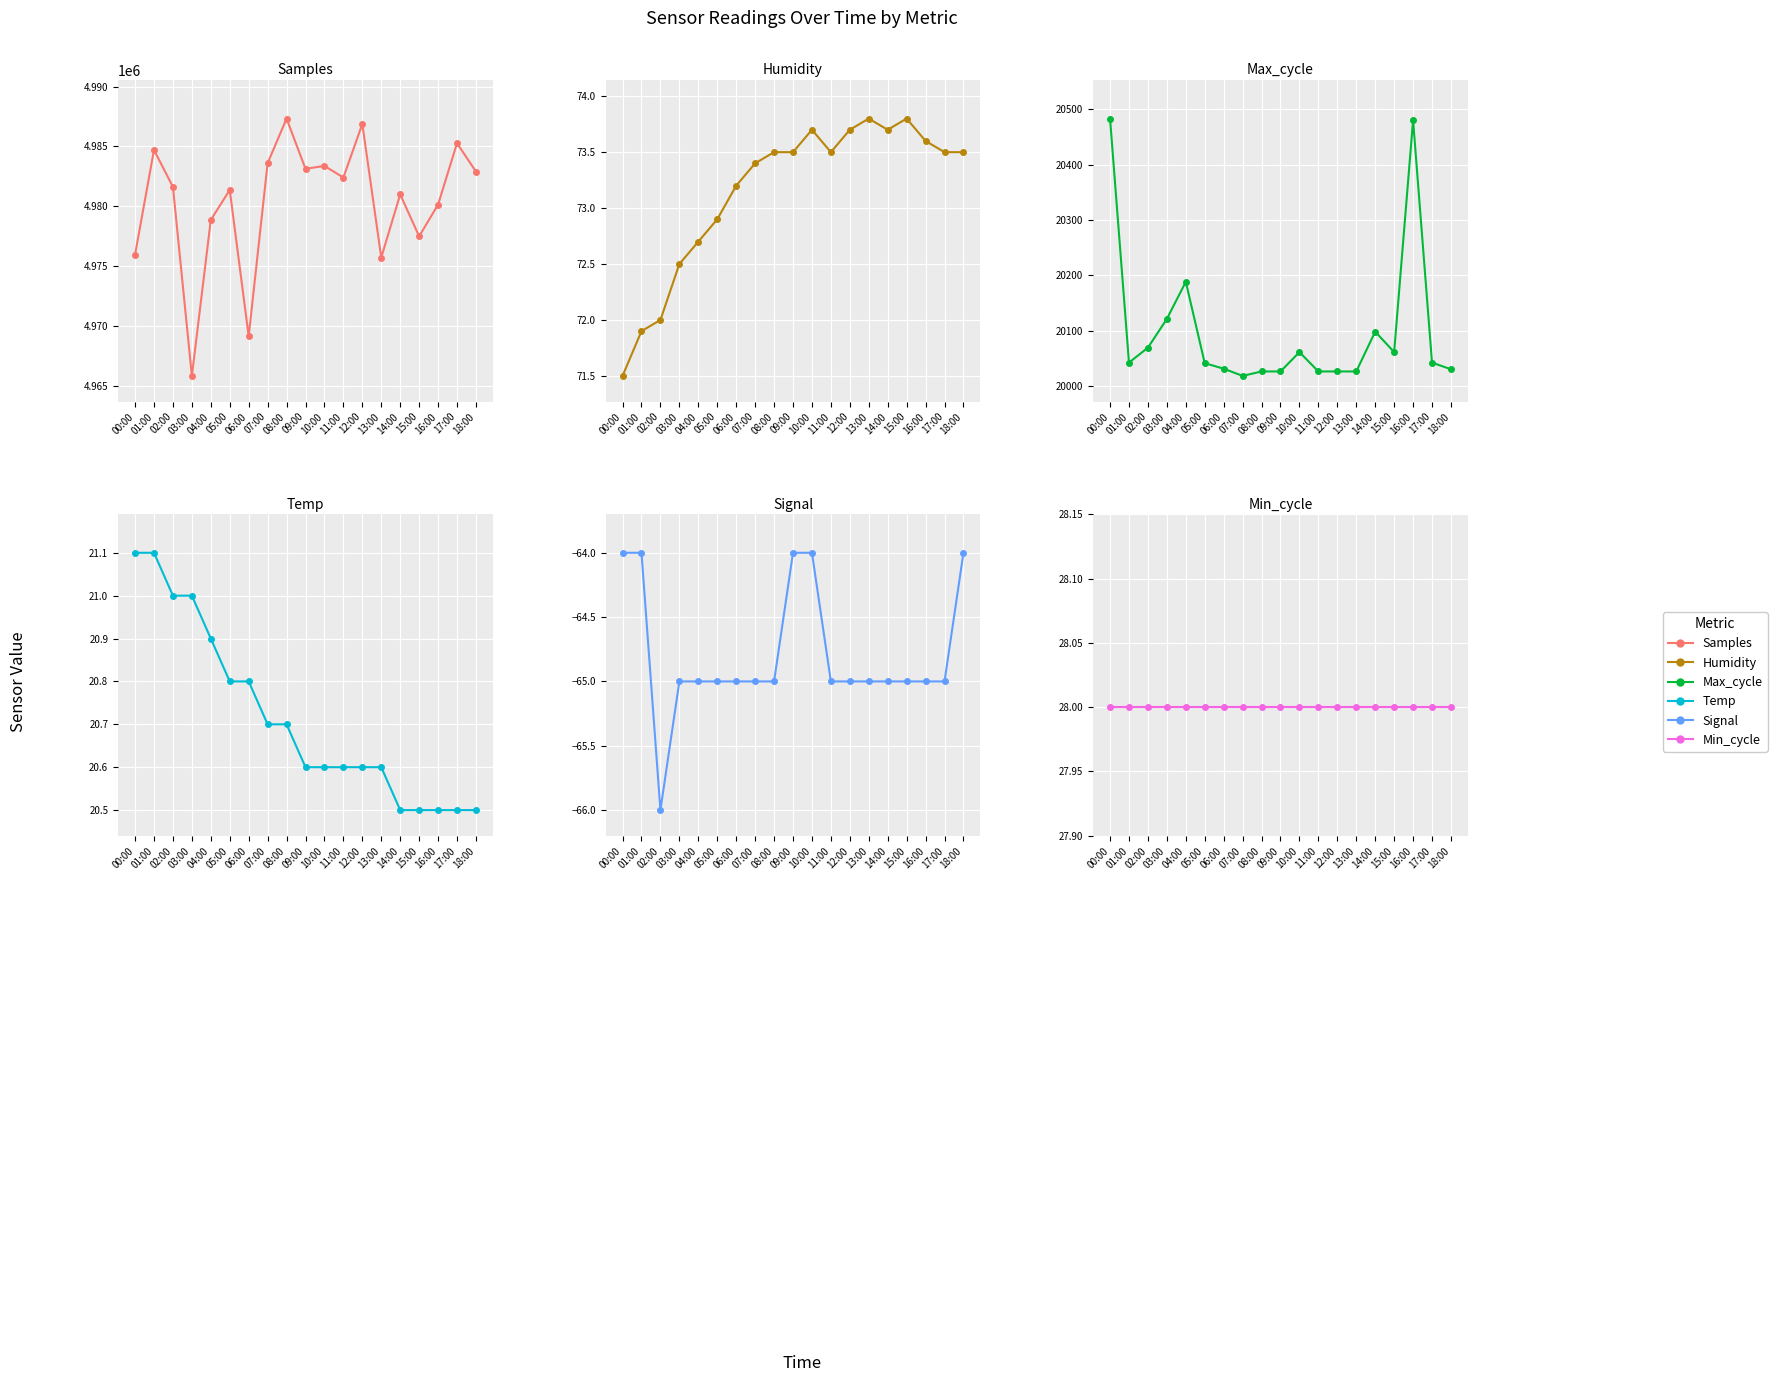

What is the label of the 19th point from the left?

18:00